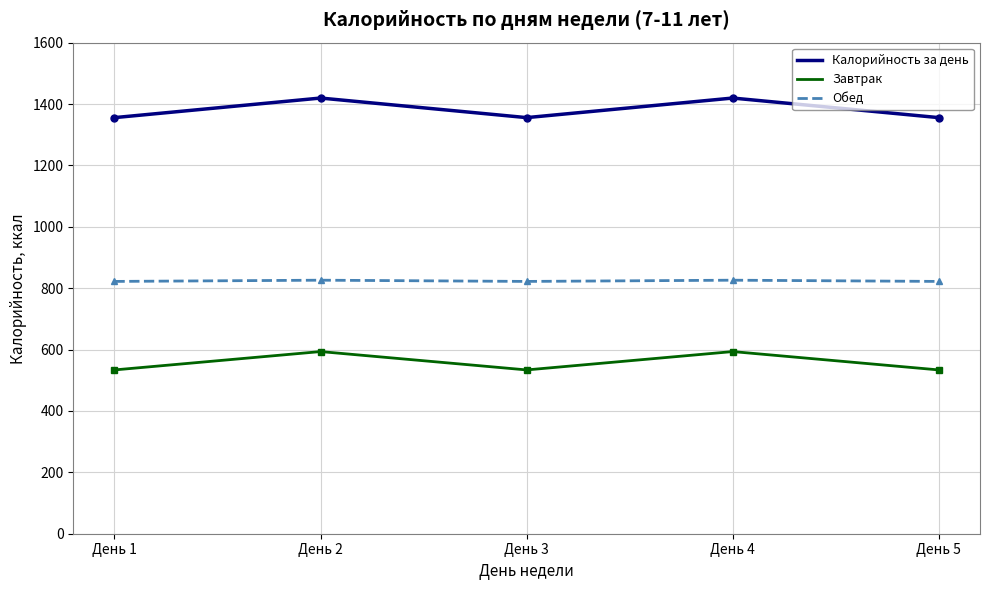

What value does the Калорийность за день series have at День 4?

1419.6